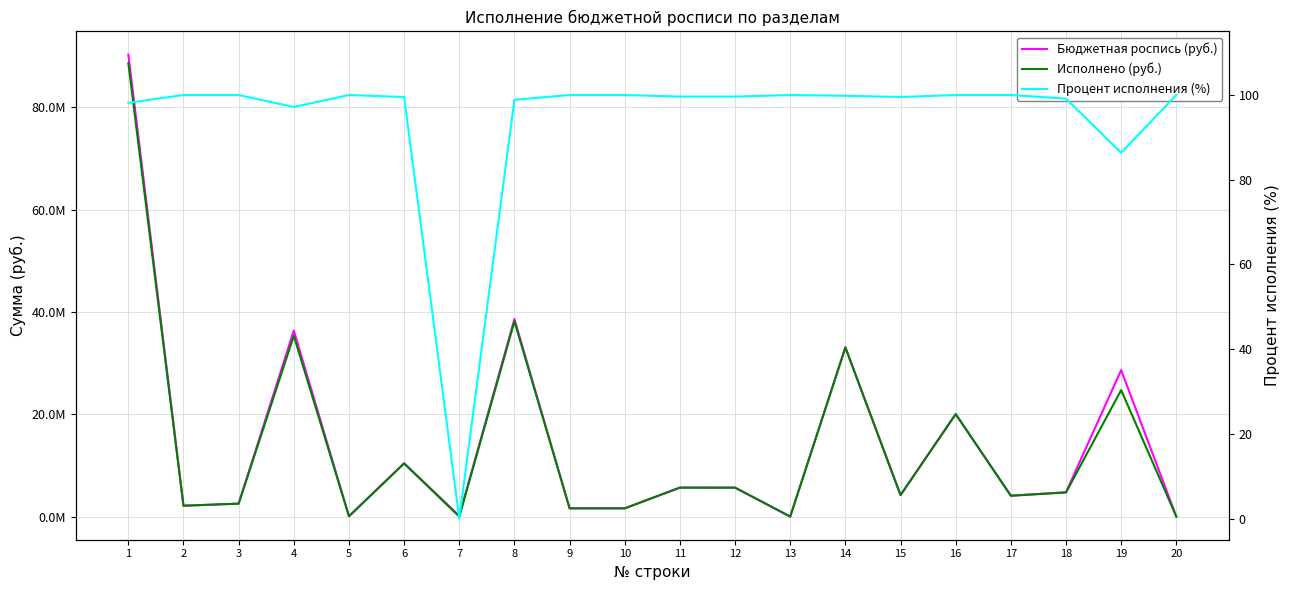

What is the greatest value displayed?

90270552.6